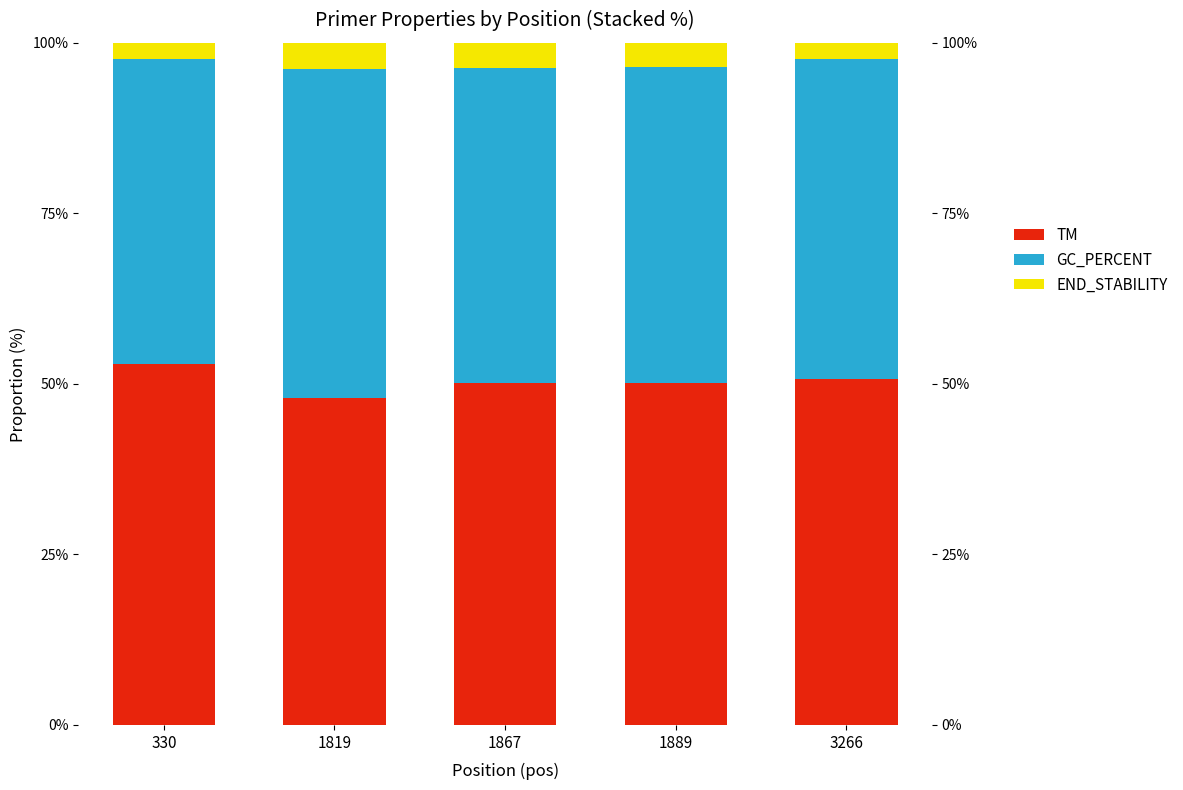

How many values in the GC_PERCENT series are below 46?

1